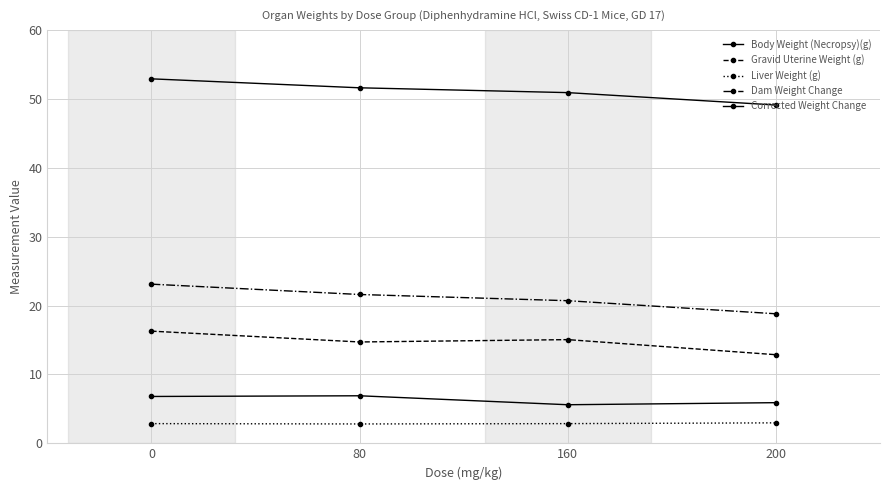

The value of Body Weight (Necropsy)(g) at 0 is 52.9. True or false?

True